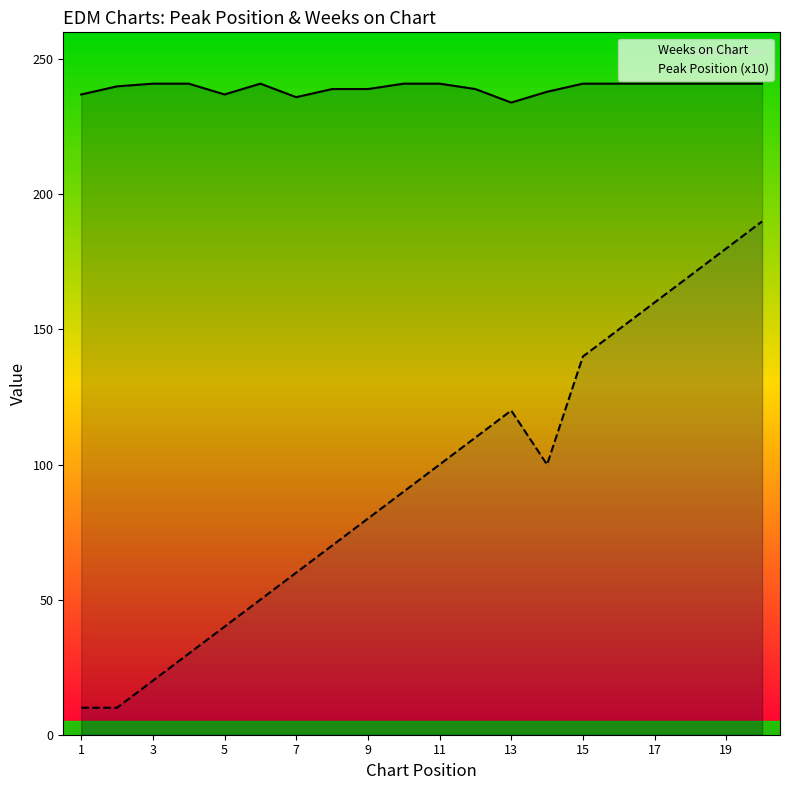

What is the minimum value shown in the chart?

10